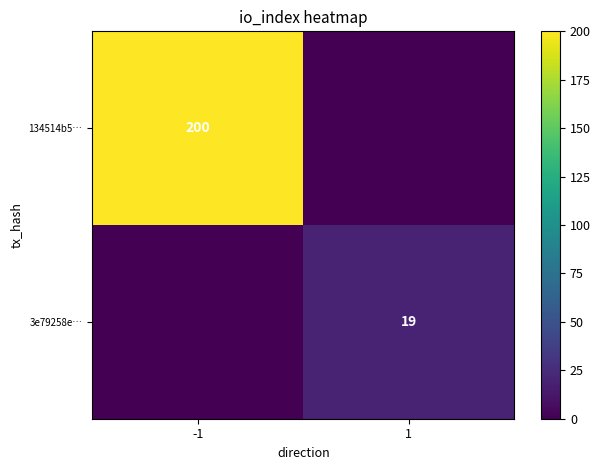

True or false: 3e79258e… has a value of 19 at 1.

True